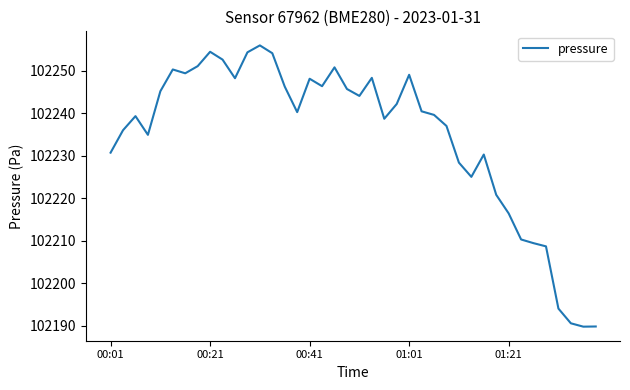

What is the minimum value shown in the chart?

102189.8